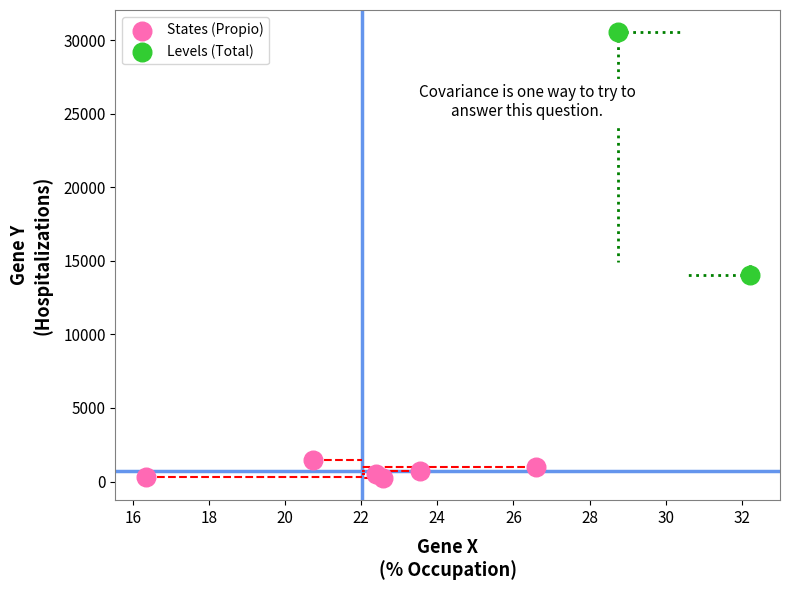

Which series contains the highest Y value?

Levels (Total)